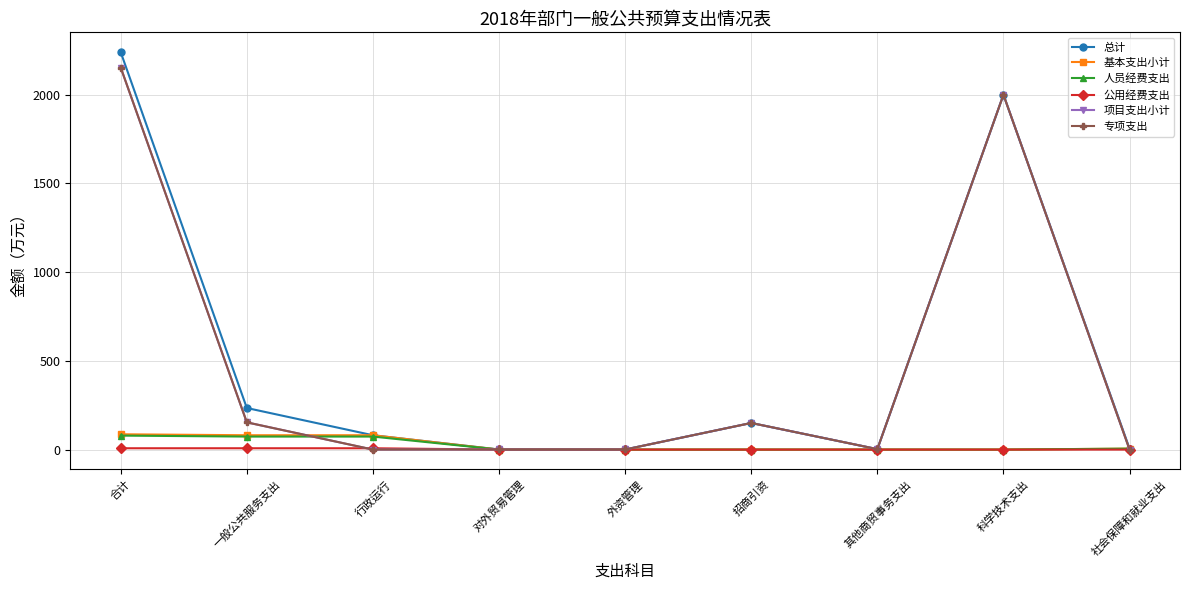

How many intersections are there between 专项支出 and 人员经费支出?

3